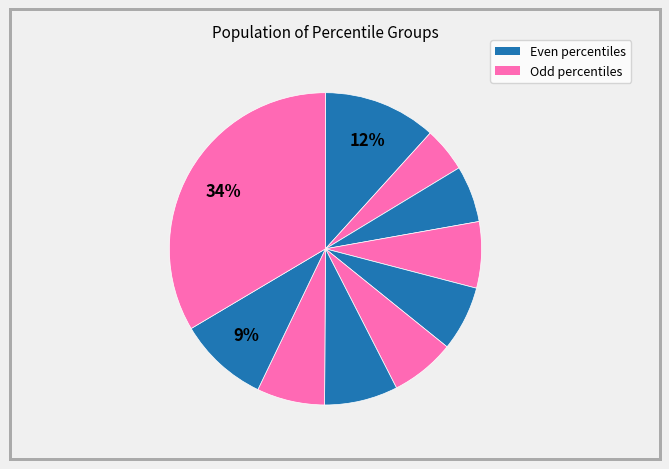

Count the number of slices in the pie.

10